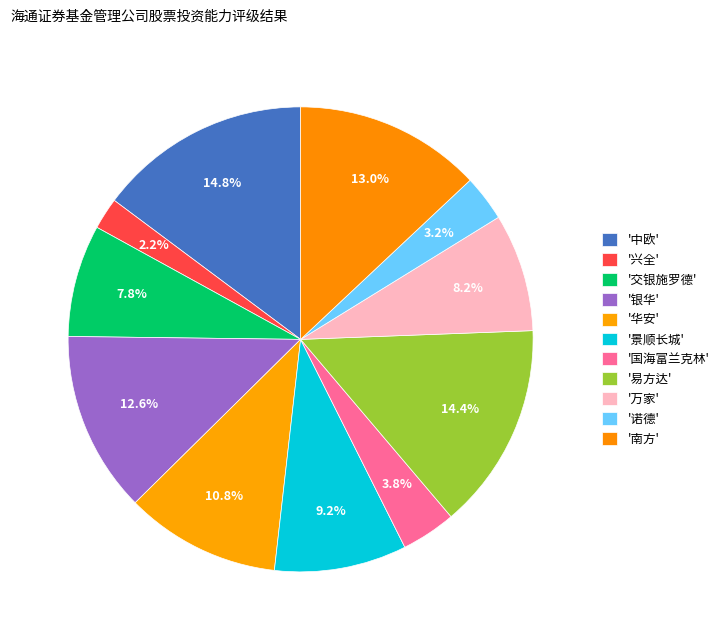

How many slices are in this pie chart?

11